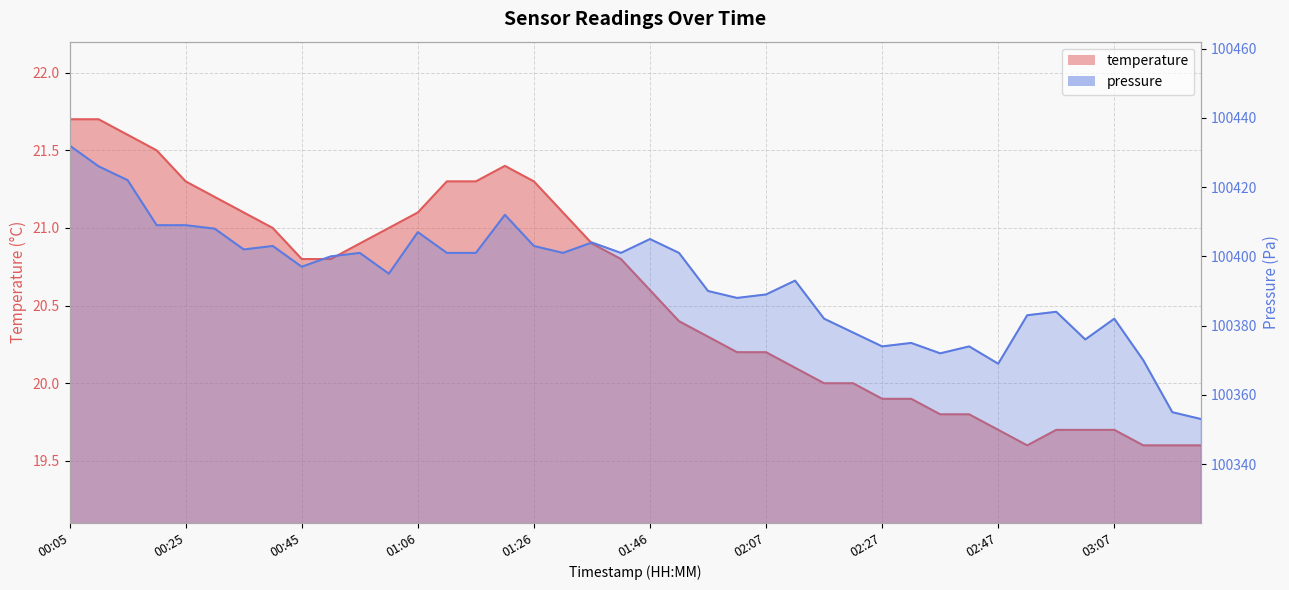

At which label is temperature closest to 20?

02:17